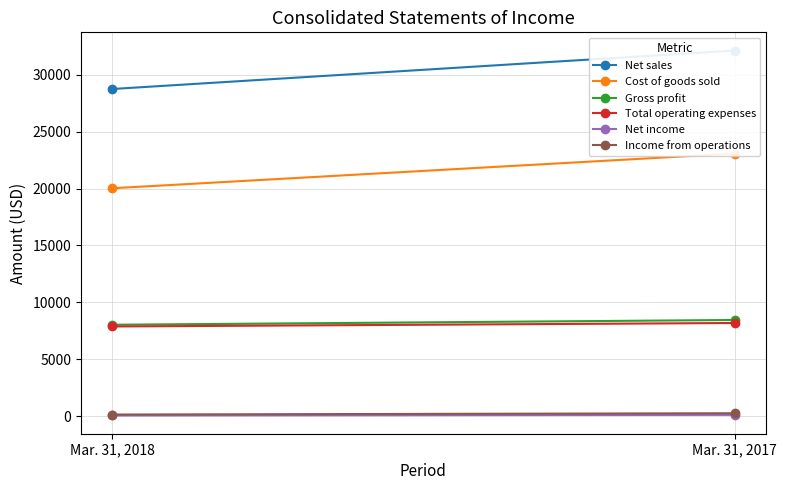

Between Mar. 31, 2018 and Mar. 31, 2017, which is larger?

Mar. 31, 2017